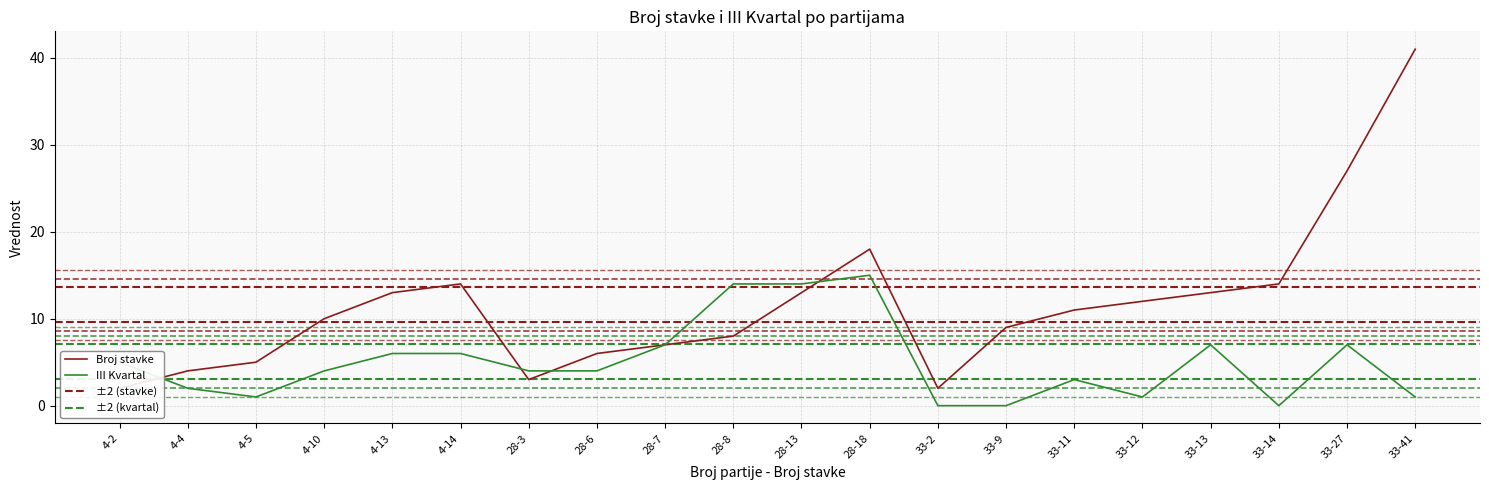

The value of Broj stavke at 33-27 is 43. True or false?

False